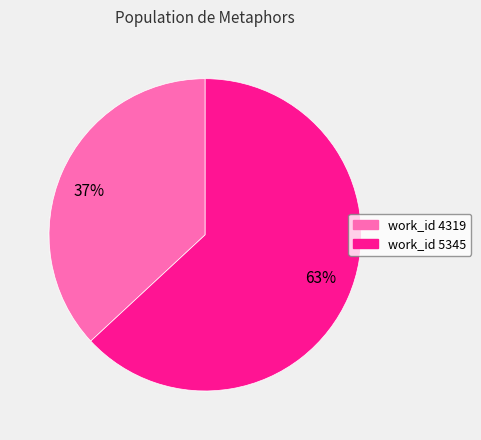

How many segments does this pie chart have?

2